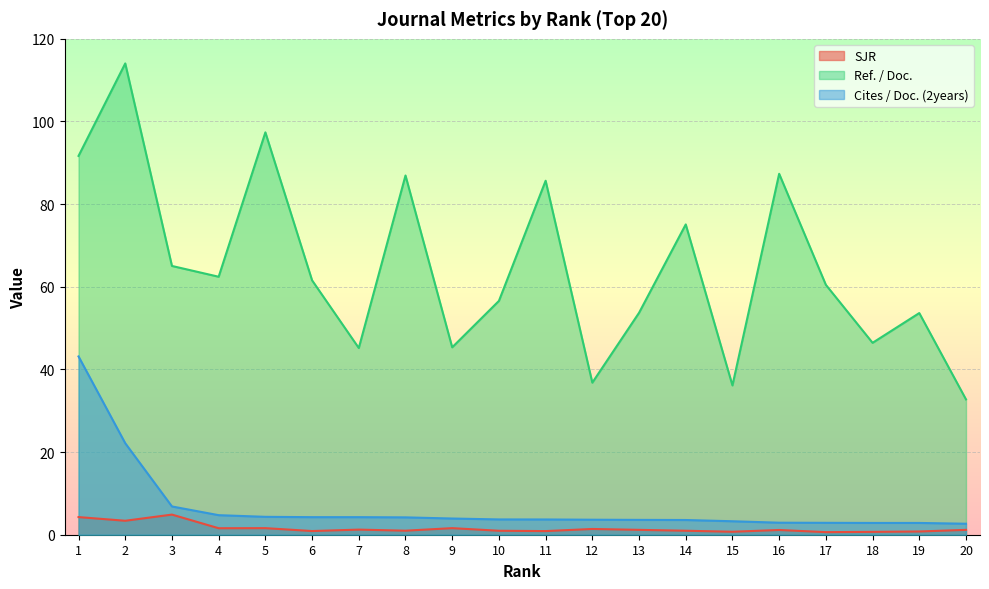

How many series are shown in this chart?

3